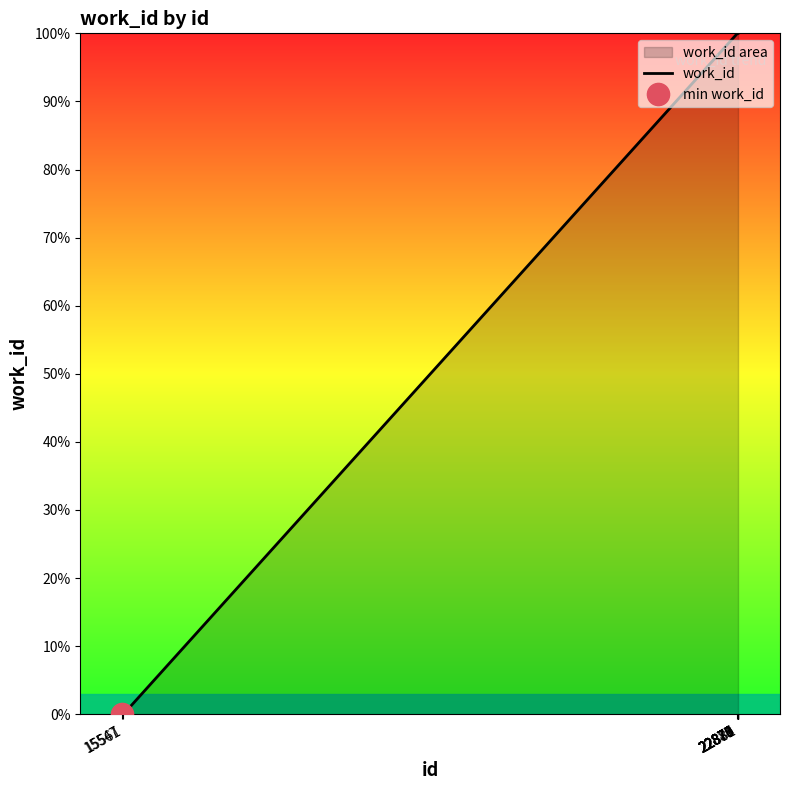

How many data points are less than 100?

2